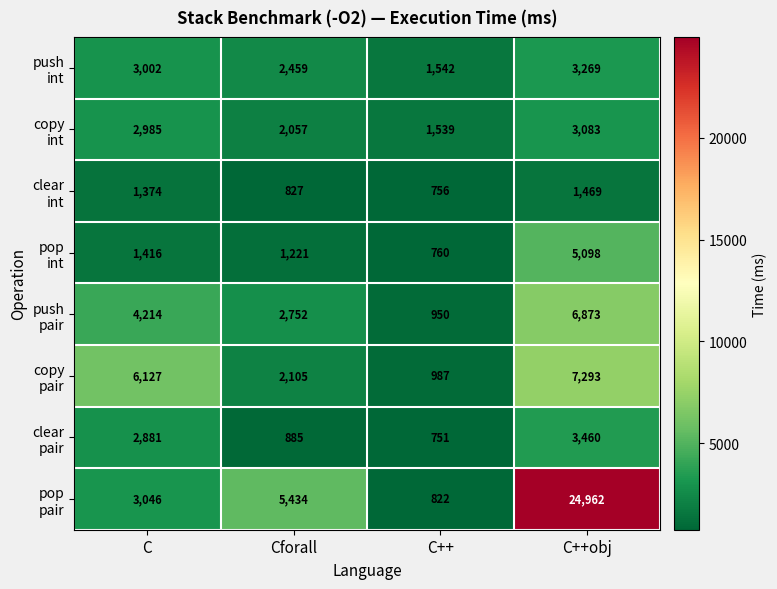

What is the maximum value shown in the chart?

24962